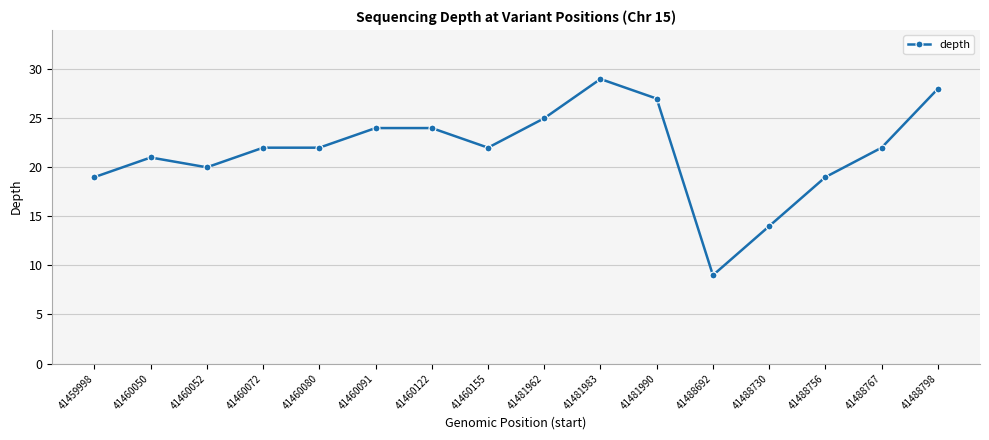

What value does the data have at 41481990?

27